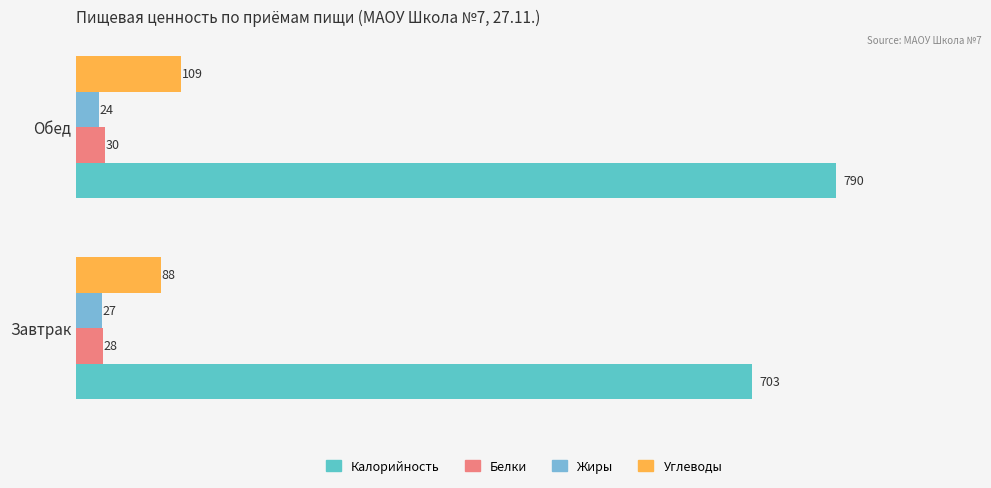

What is the difference between the maximum and minimum values in the Калорийность series?

87